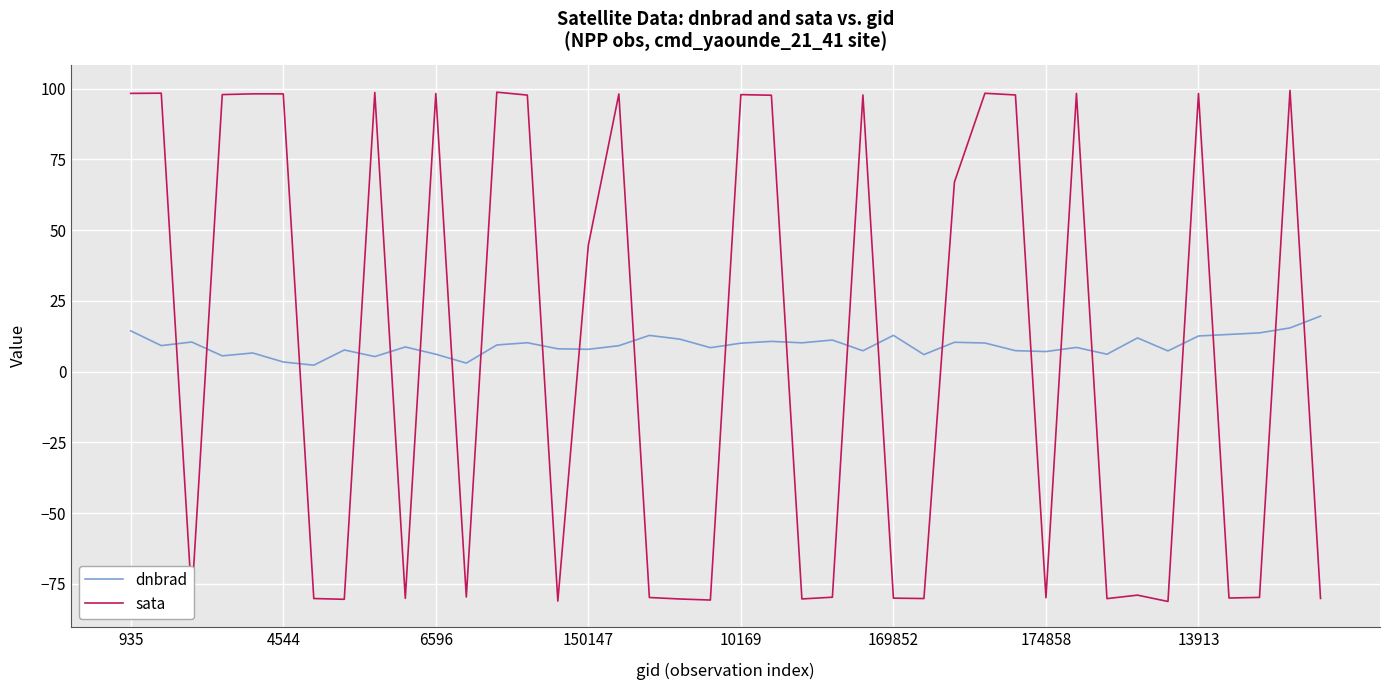

True or false: dnbrad and sata cross at least once.

True